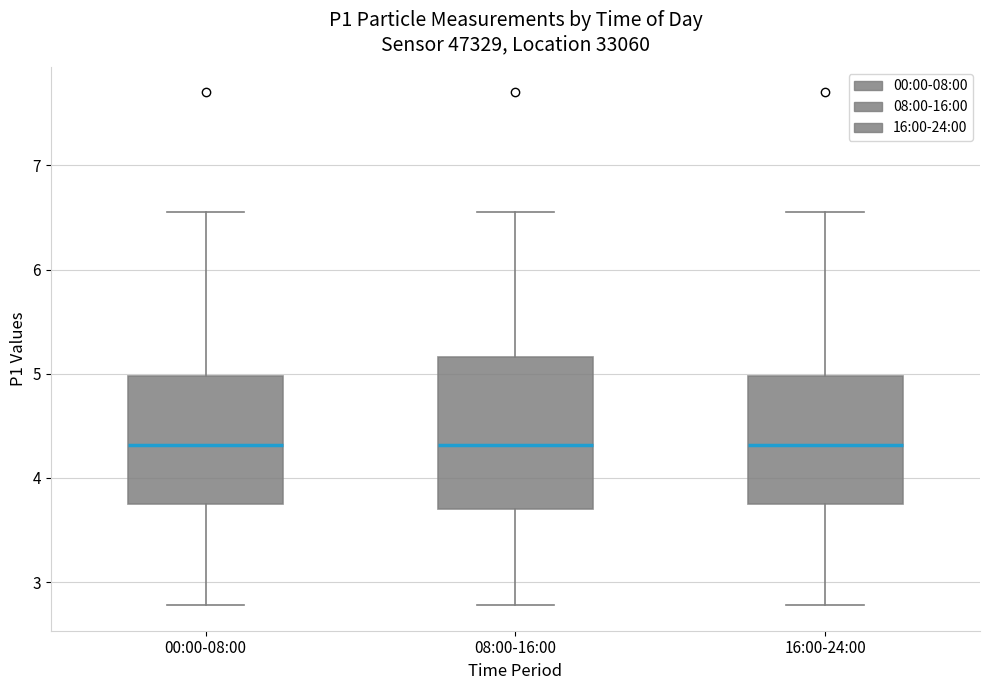

Where is the upper edge of the box for 00:00-08:00 on the y-axis? The values are not printed on the chart, so give them approximately, as read against the axis.

5.0